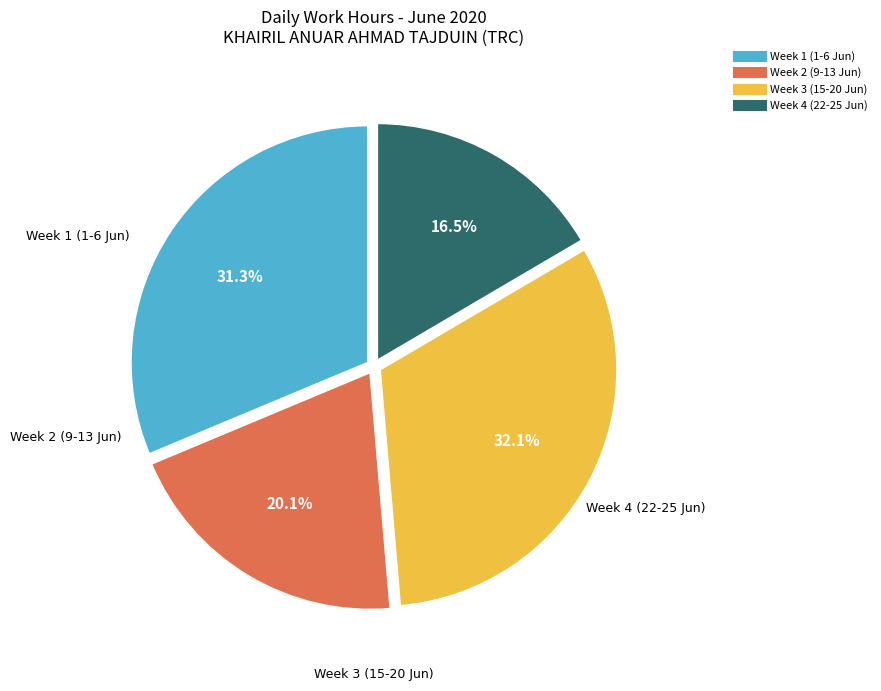

Is there any slice that represents more than half of the pie?

No